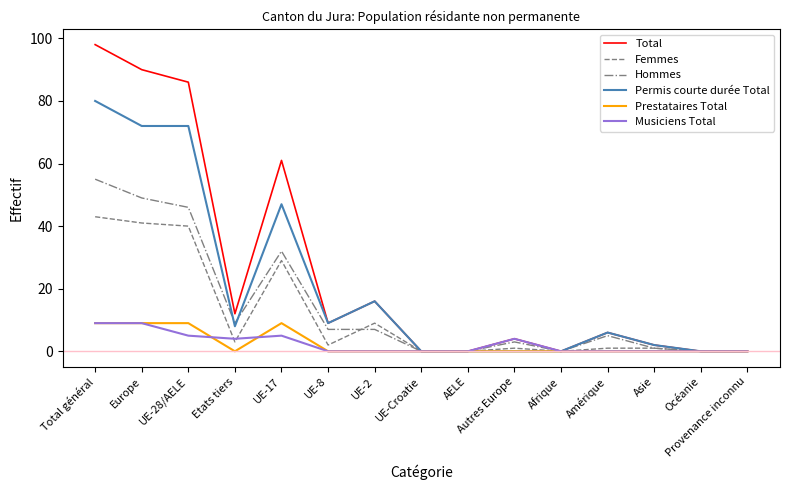

What is the difference between the maximum and minimum values in the Hommes series?

55